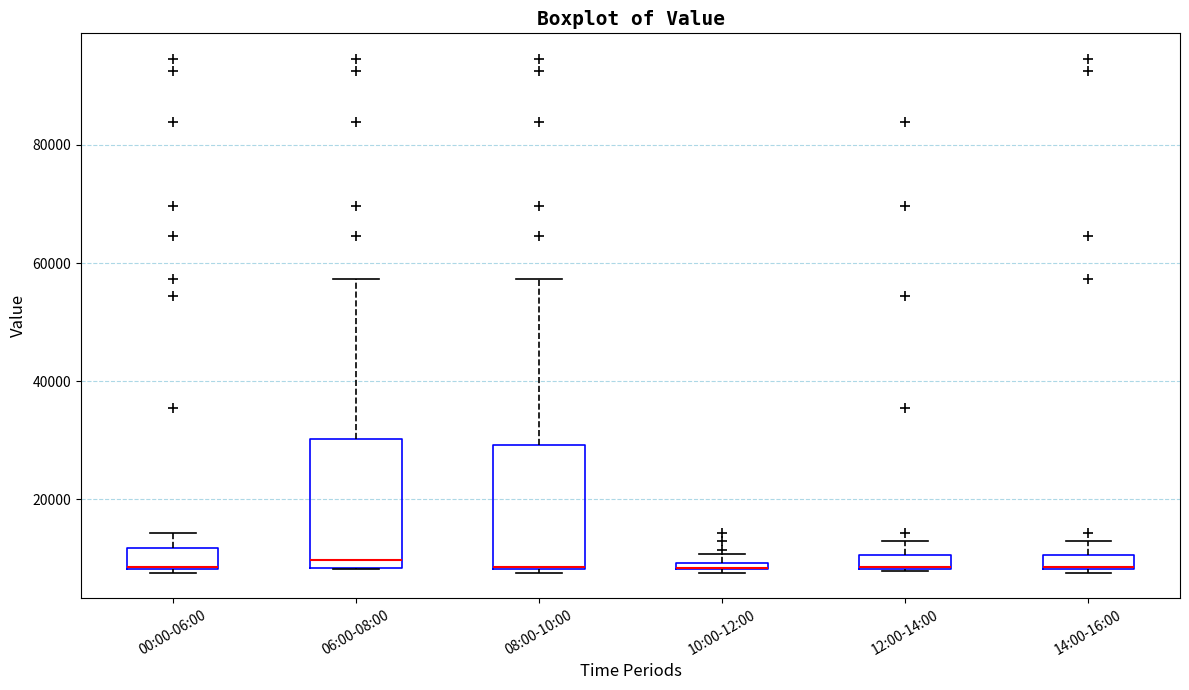

Where is the upper edge of the box for 08:00-10:00 on the y-axis? The values are not printed on the chart, so give them approximately, as read against the axis.

30000